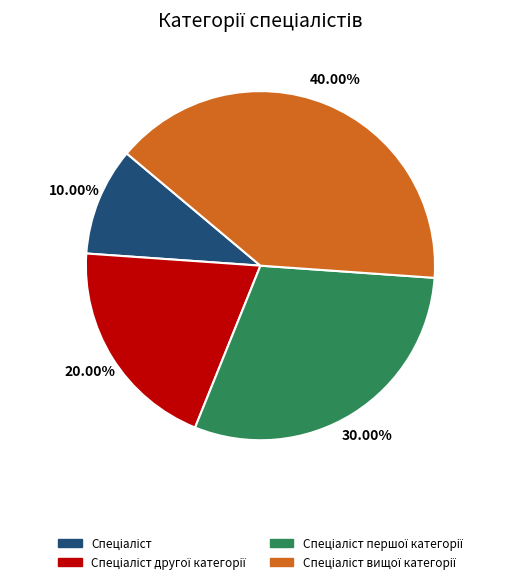

Is there a majority slice in this chart?

No